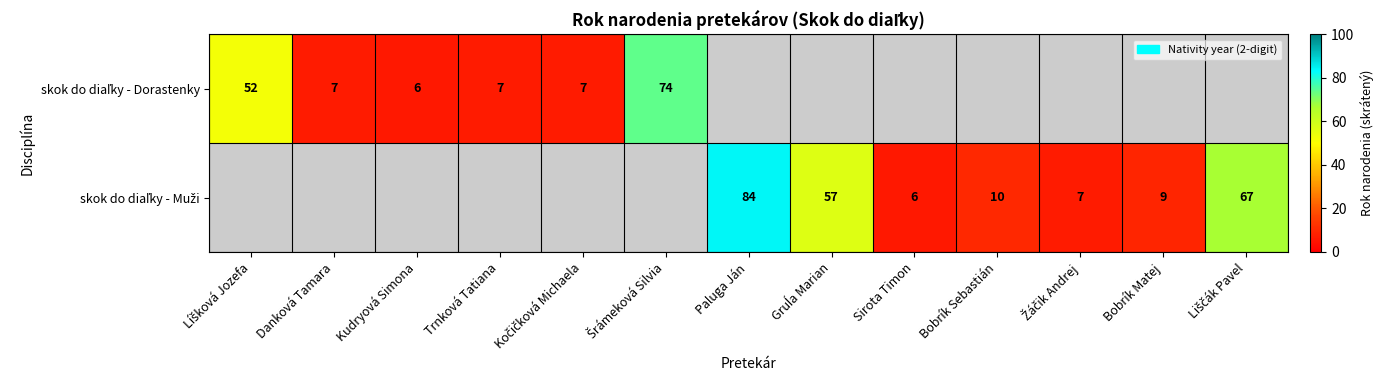

True or false: skok do diaľky - Muži has a value of 7.0 at Žáčik Andrej.

True